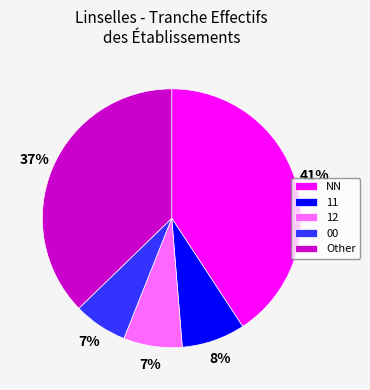

What is the largest slice in the pie chart?

NN